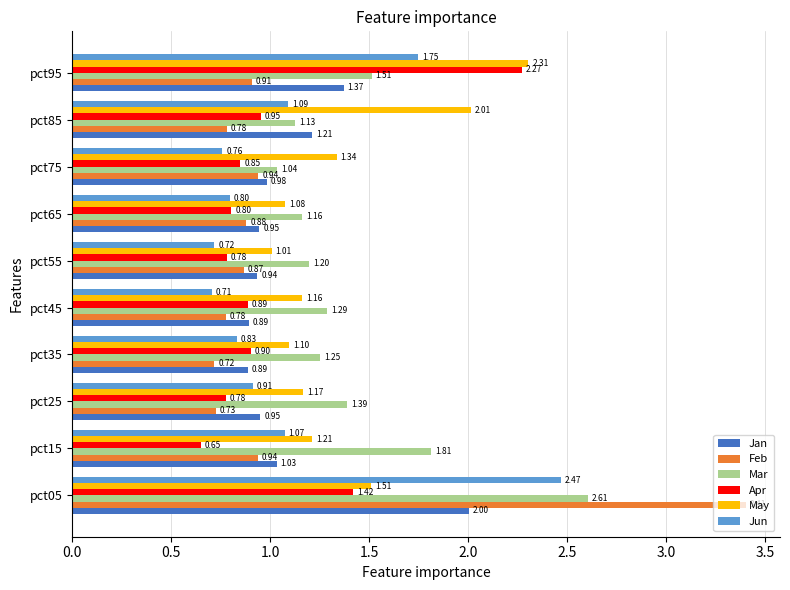

List the labels in order of Mar value, smallest first.

pct75, pct85, pct65, pct55, pct35, pct45, pct25, pct95, pct15, pct05